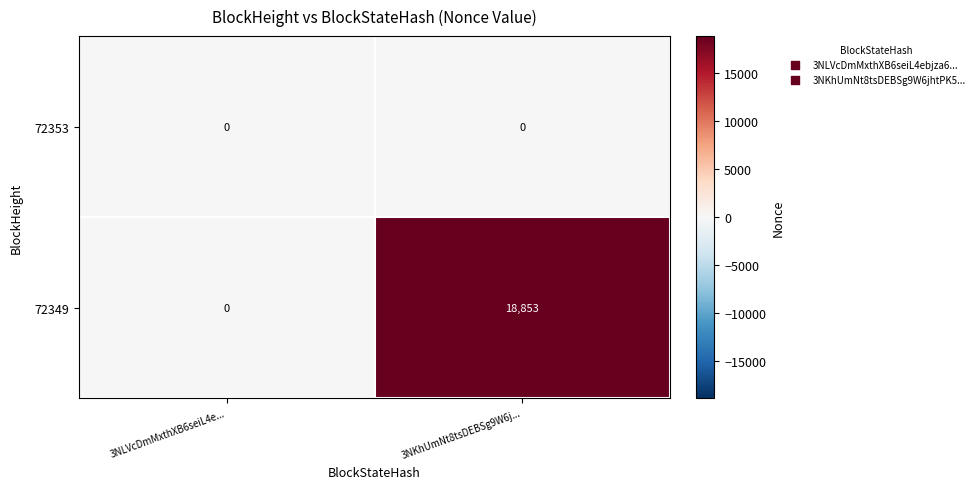

Which category has the highest value in the 72349 series?

3NKhUmNt8tsDEBSg9W6j...